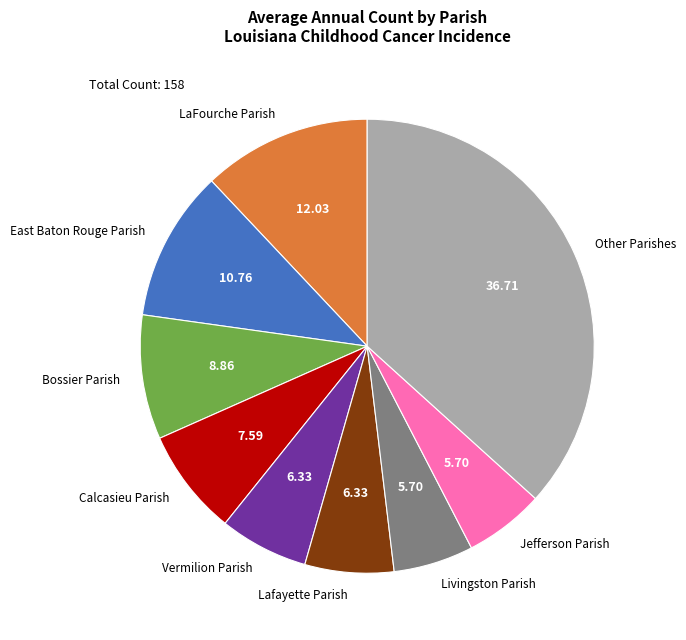

Approximately how many times larger is the value at Livingston Parish compared to LaFourche Parish?

0.5